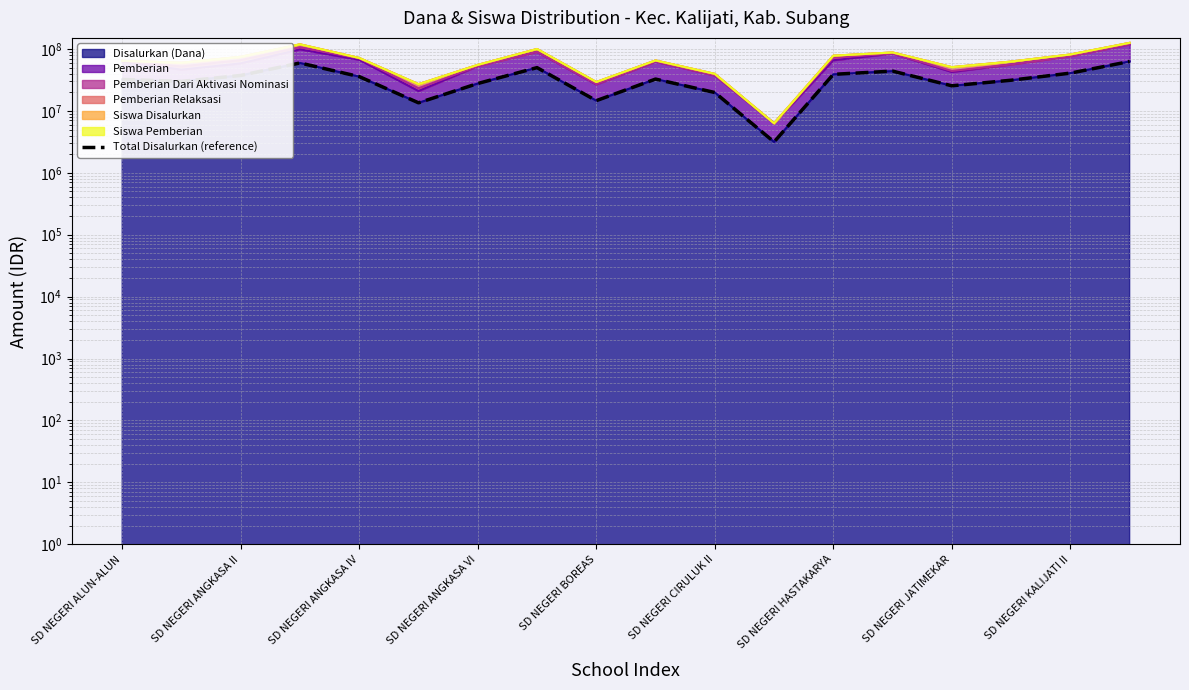

What is the approximate value at 11?

3150000